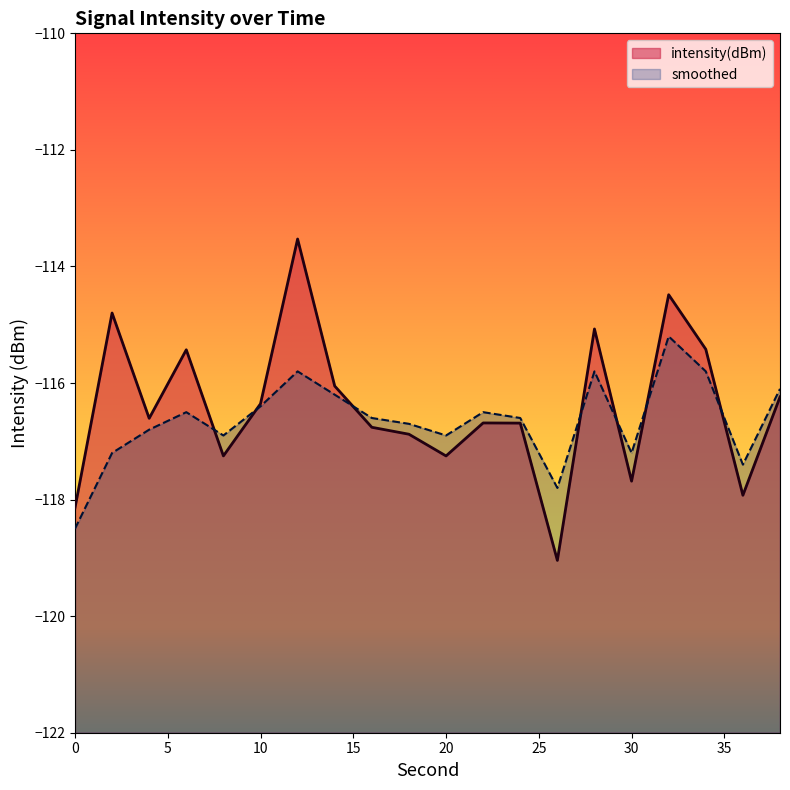

The intensity(dBm) series shows -173.0 at 16. True or false?

False